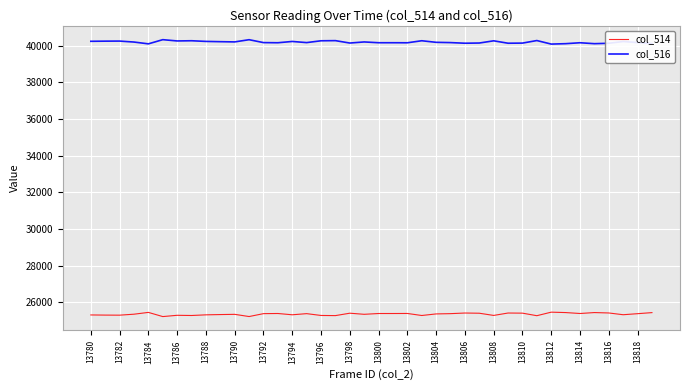

What is the maximum value shown in the chart?

40319